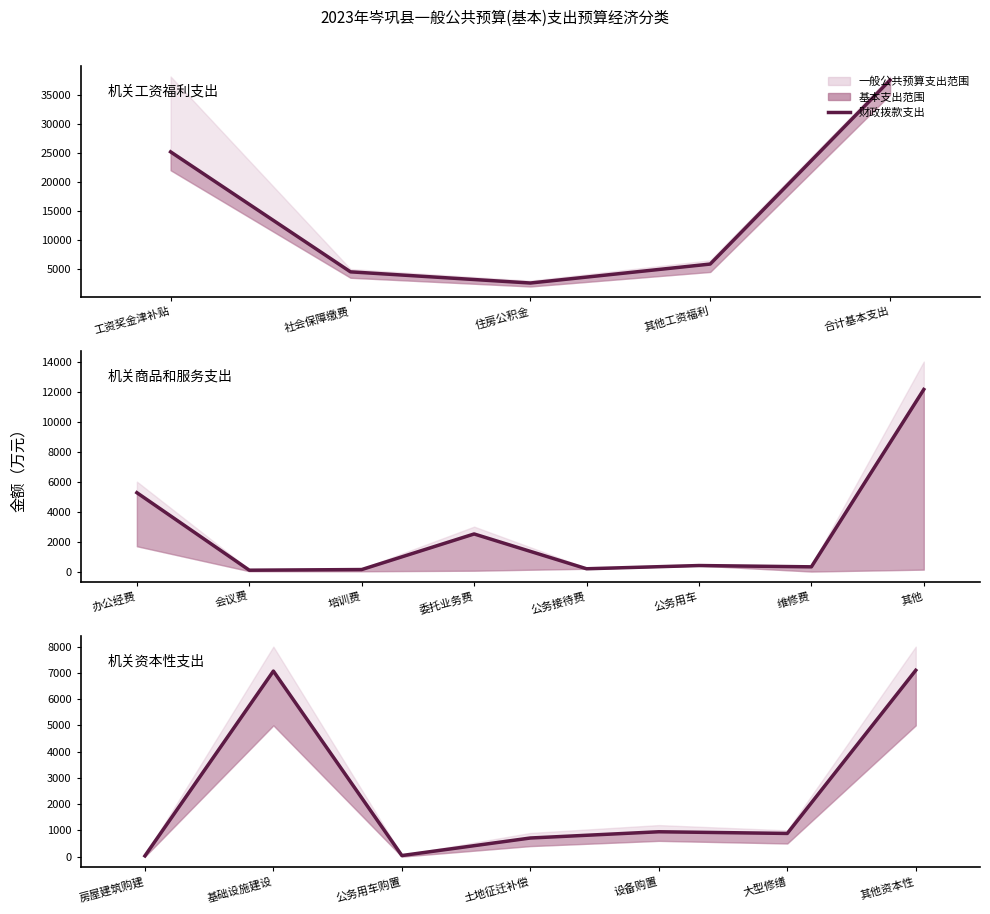

True or false: the data shows 1801 at 其他资本性.

False